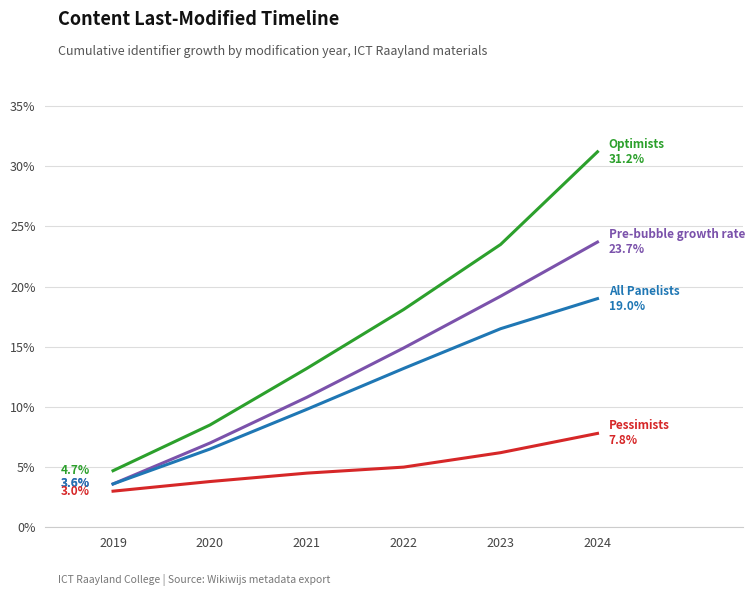

What is the spread (max minus min) of values at 2024?

23.4